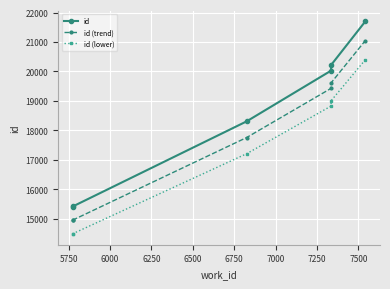

How many lines are shown in the chart?

3